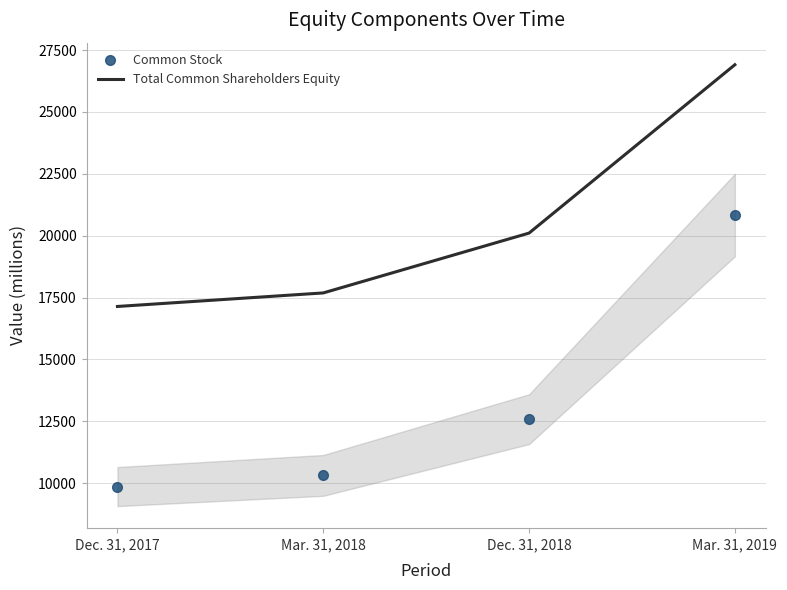

True or false: Common Stock has more than 0 interior local peaks.

False